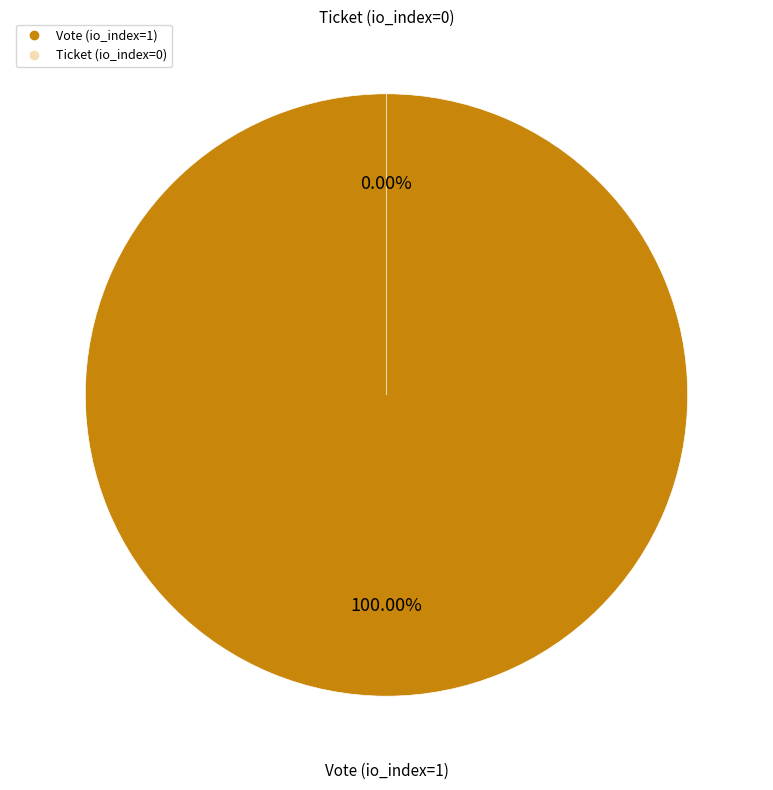

How many slices are in this pie chart?

2